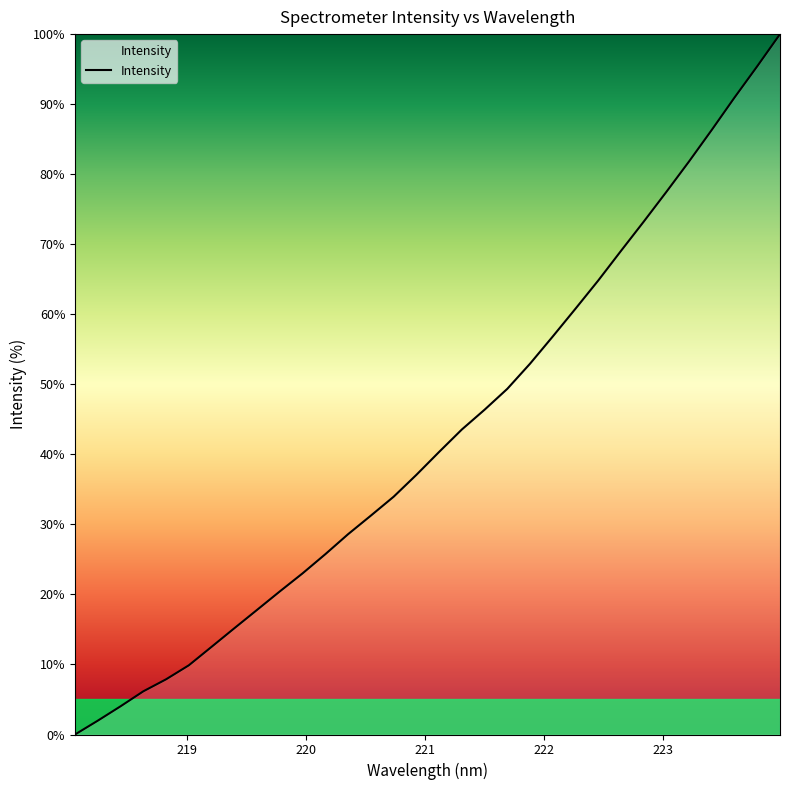

What is the difference between the maximum and minimum values?

100.0